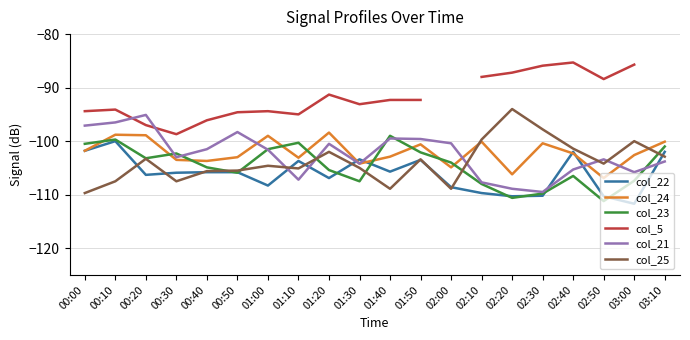

Between which two adjacent categories do col_22 and col_21 first intersect?

01:00 and 01:10